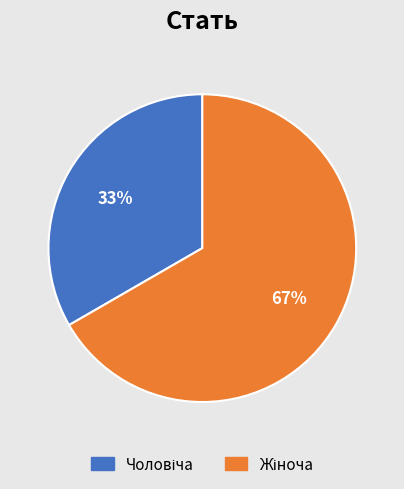

Is there any slice that represents more than half of the pie?

Yes